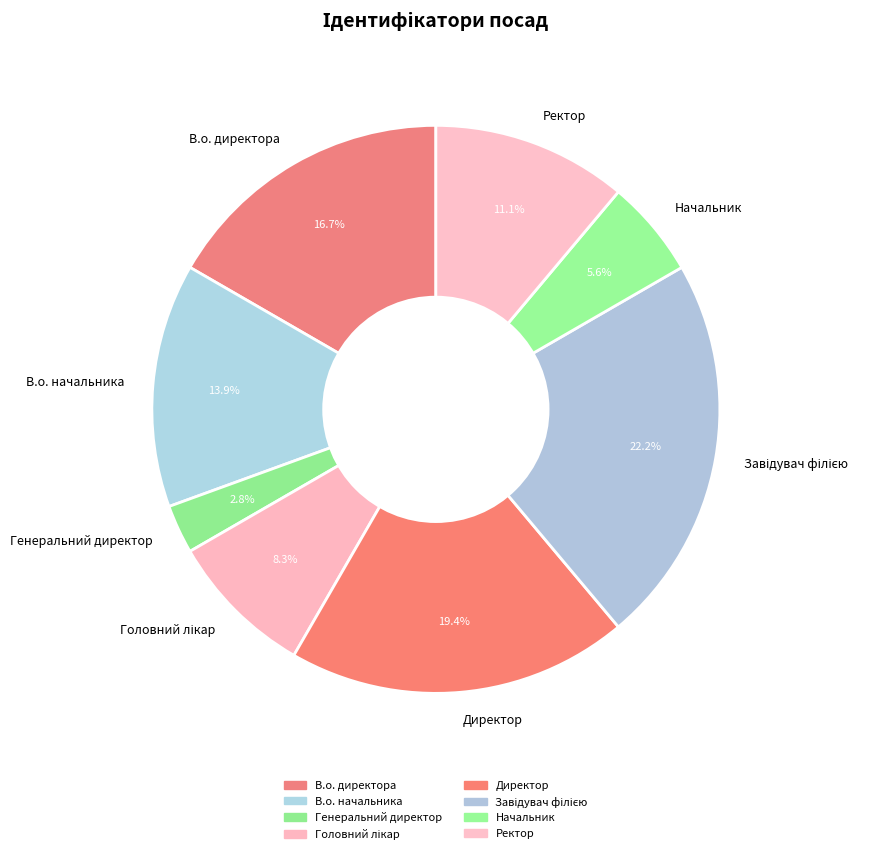

Does any single category account for the majority?

No